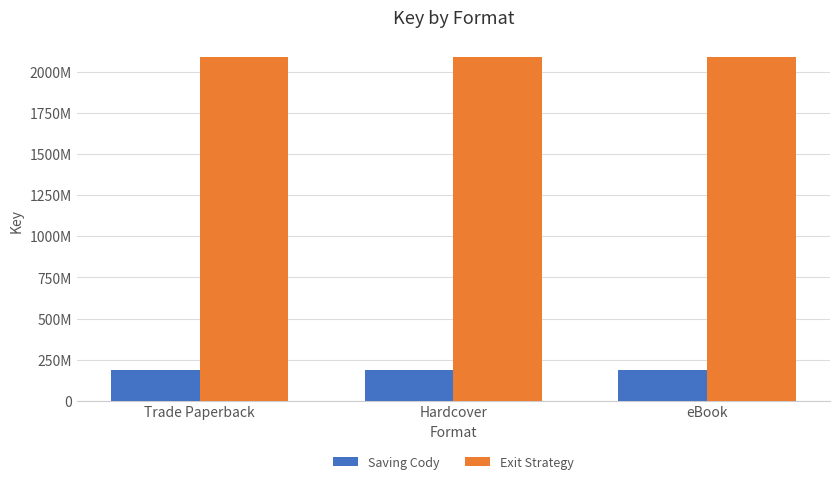

Is it true that Exit Strategy equals 3391679512 at Hardcover?

False